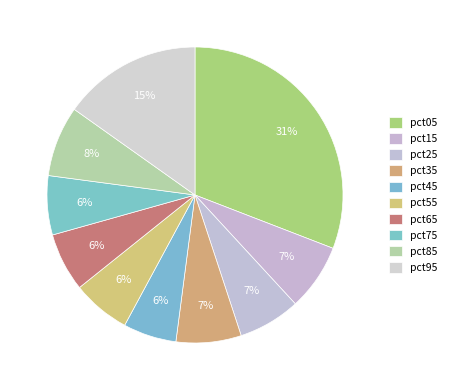

To the nearest percent, what is the average slice percentage?

10%